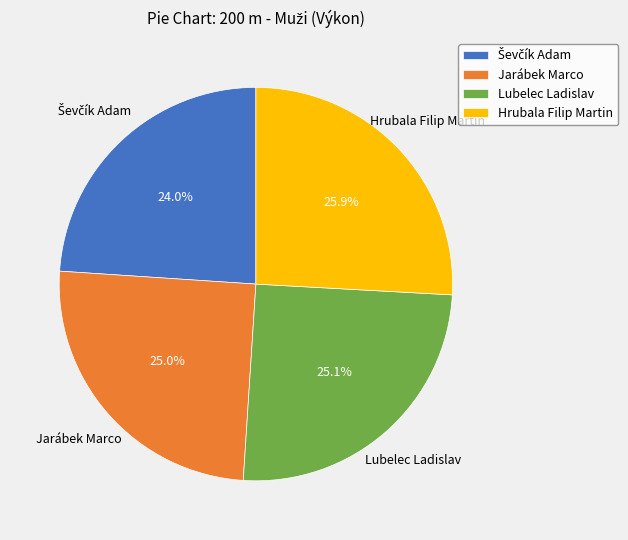

What is the ratio of the value at Lubelec Ladislav to the value at Jarábek Marco?

1.0